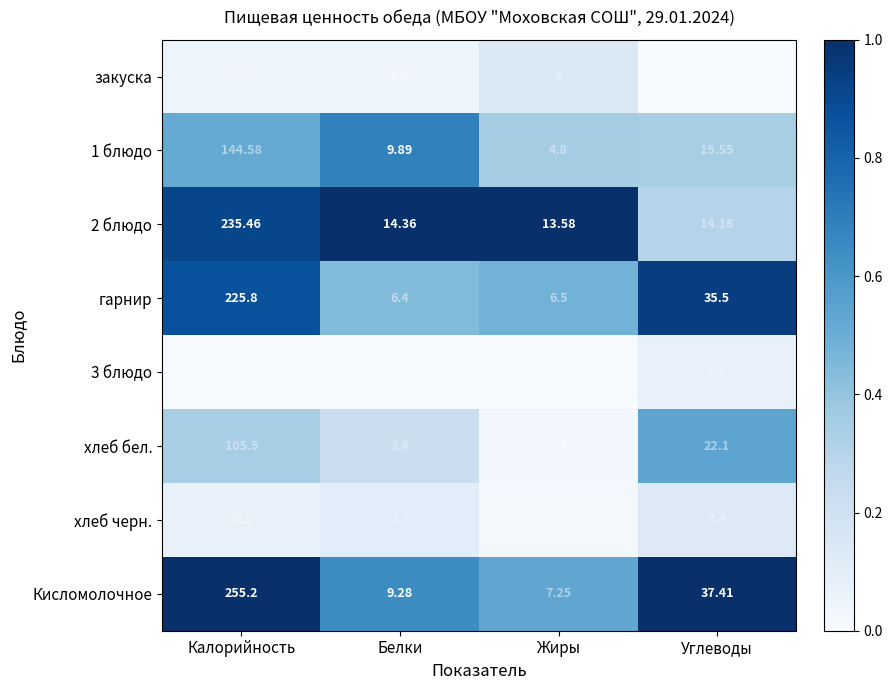

At which label does 2 блюдо reach its minimum?

Жиры